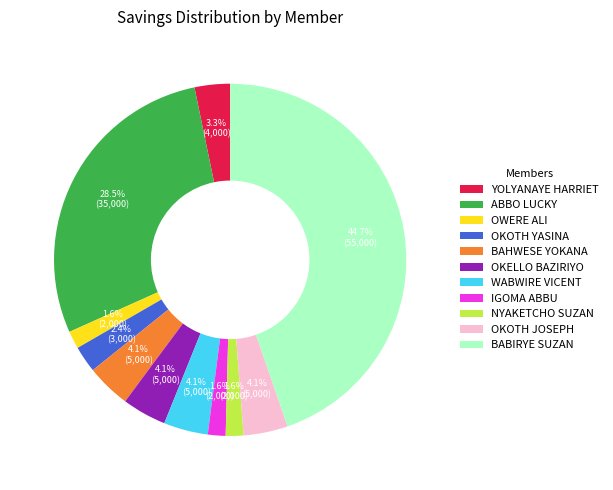

Does OKELLO BAZIRIYO account for over 50% of the chart?

No